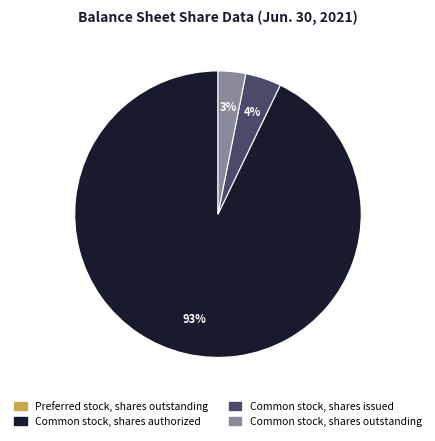

To the nearest percent, what is the average slice percentage?

25%